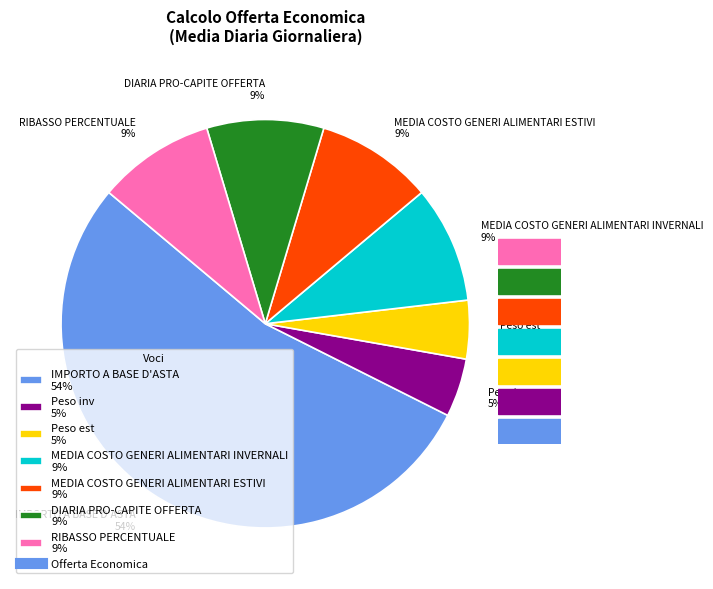

Count the number of slices in the pie.

7